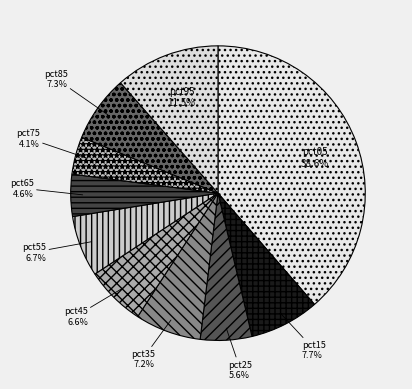

Count the number of slices in the pie.

10